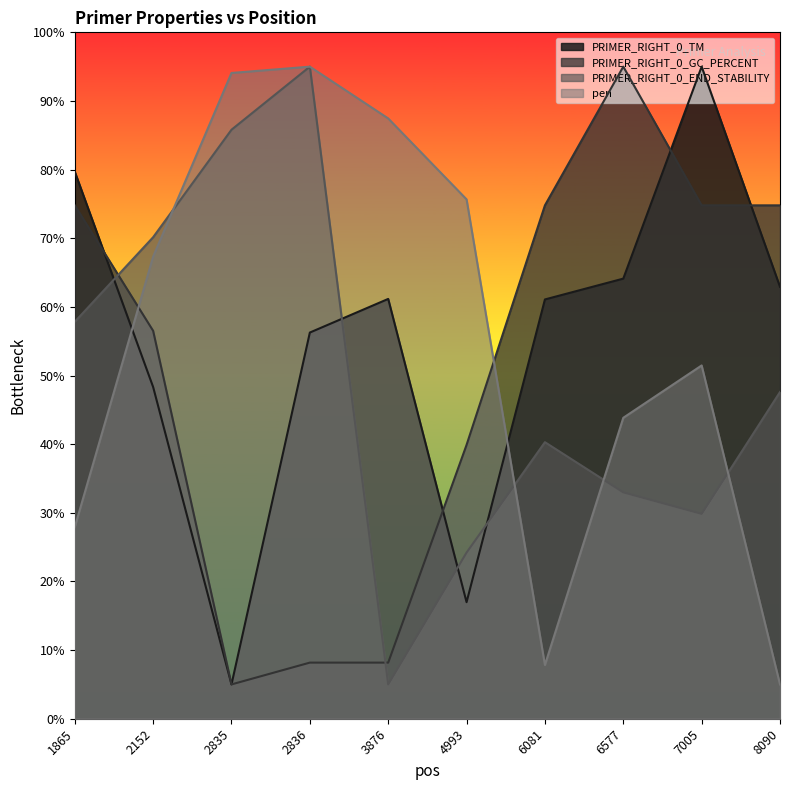

What is the difference between the highest and lowest values at 6577?

62.0